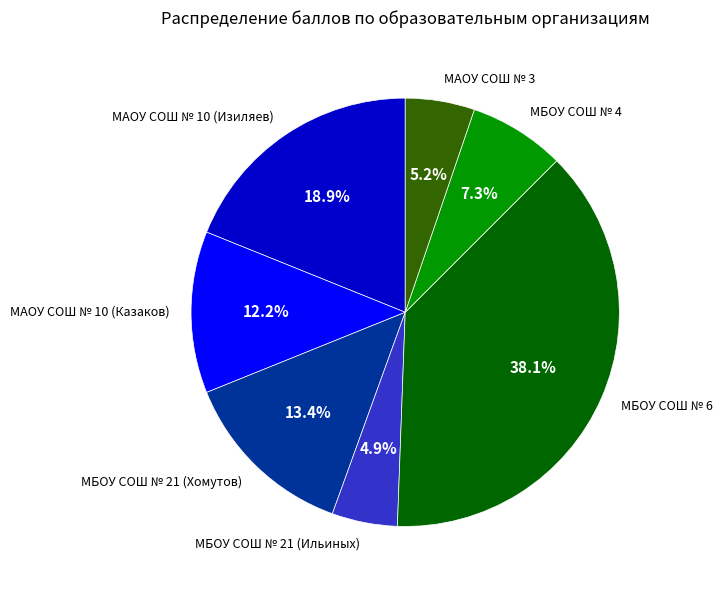

How many segments does this pie chart have?

7